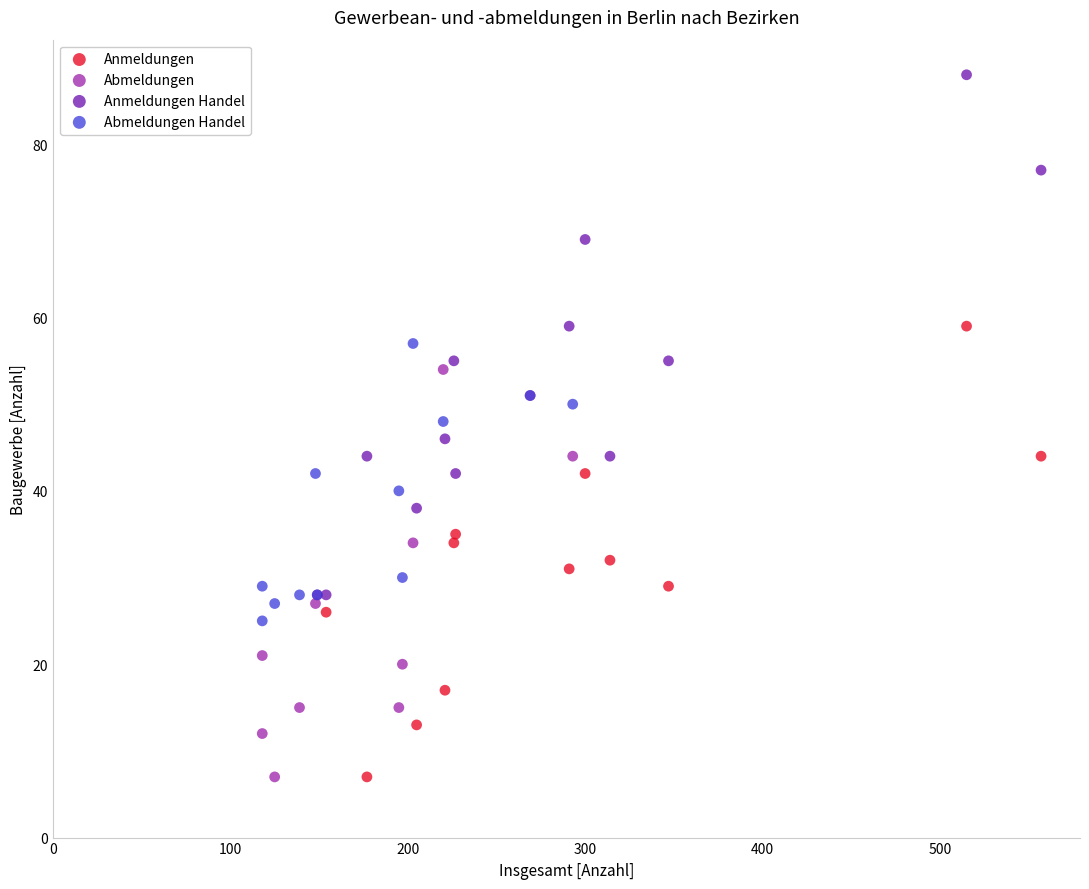

Which series reaches the maximum Y coordinate?

Anmeldungen Handel